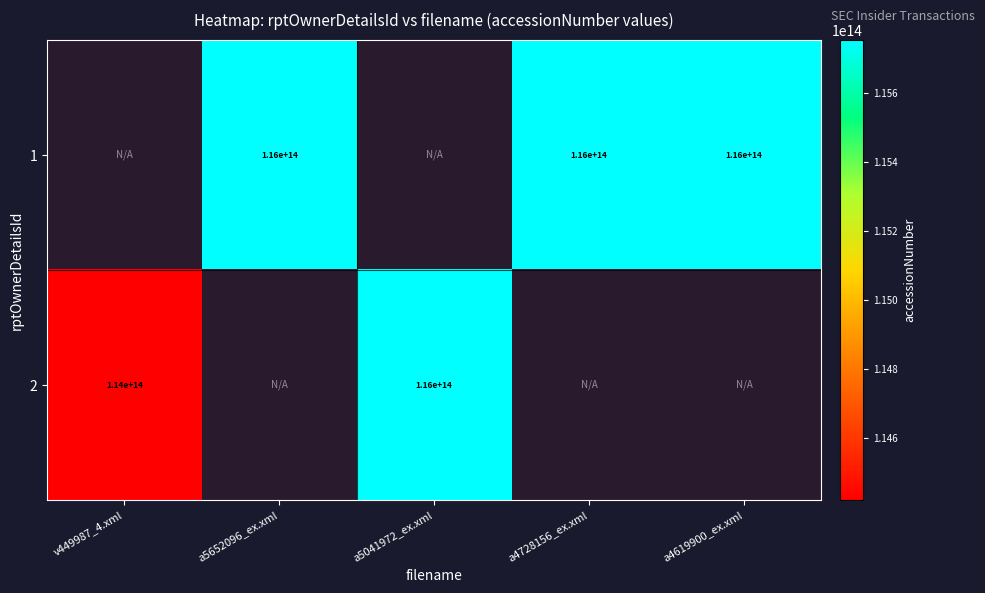

The value of 1 at a5652096_ex.xml is 170437227758259. True or false?

False